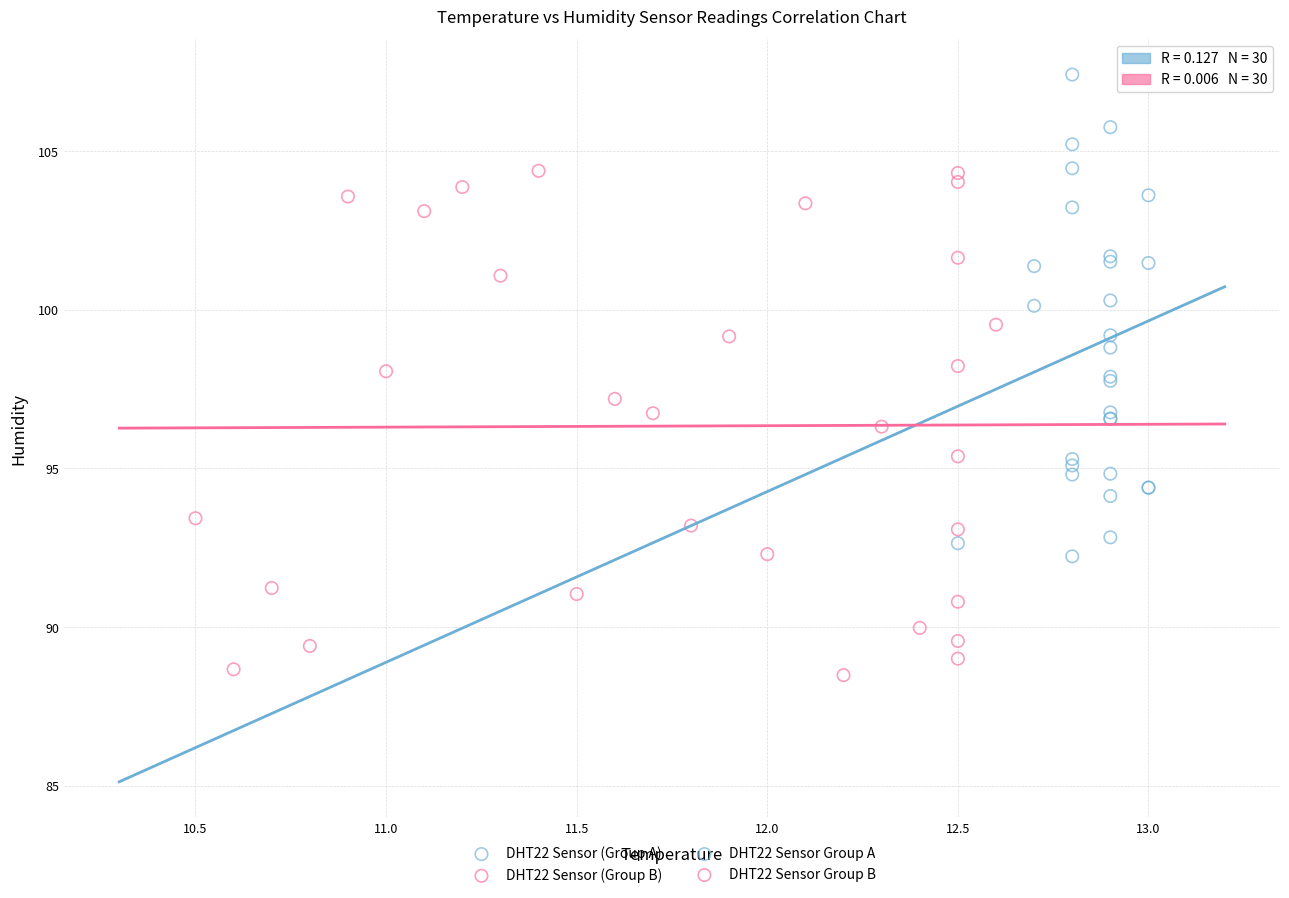

Which series reaches the minimum Y coordinate?

DHT22 Sensor (Group B)